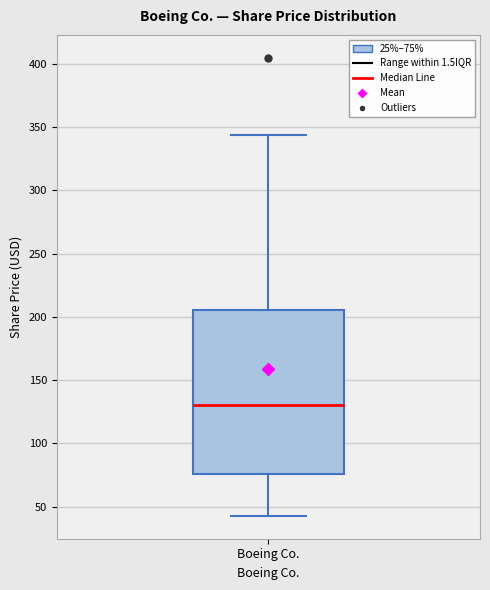

Transcribe this box plot: give where the median line is, the range the box spans, and where the two whiskers end, as read against the y-axis. The values are not printed on the chart, so give them approximately, as read against the axis.

median 130, box 75 to 205, whiskers 45 to 345